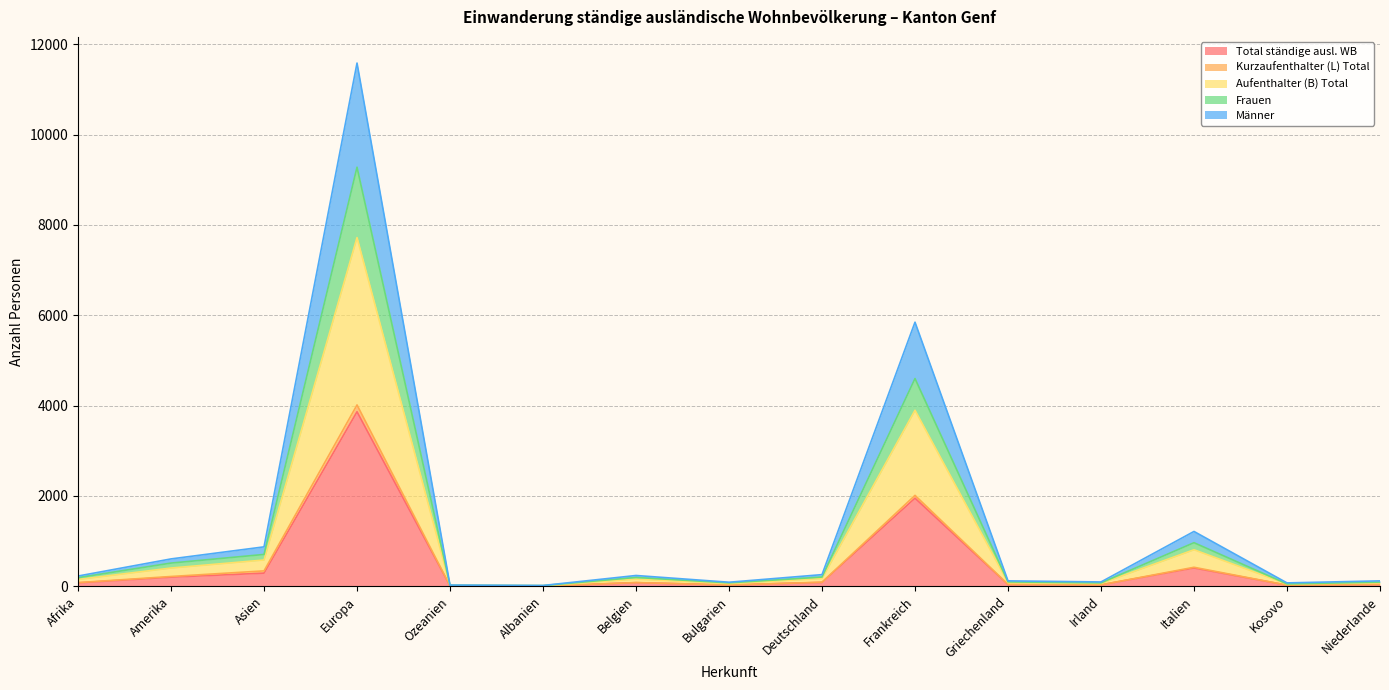

Which category has the highest value in the Total ständige ausl. WB series?

Europa